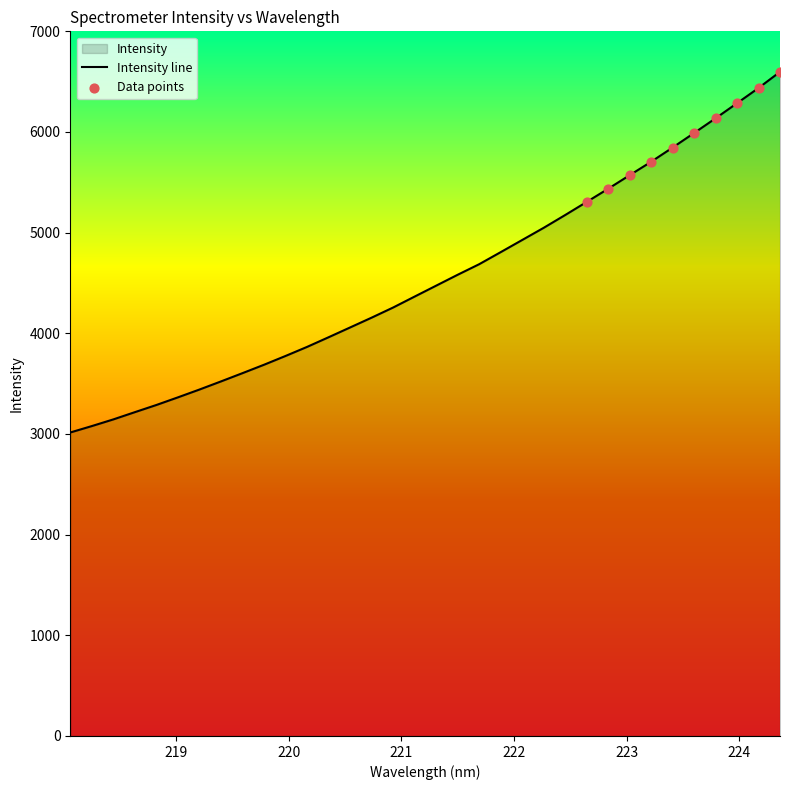

Which has a higher value, 220.5444 or 219.0156?

220.5444